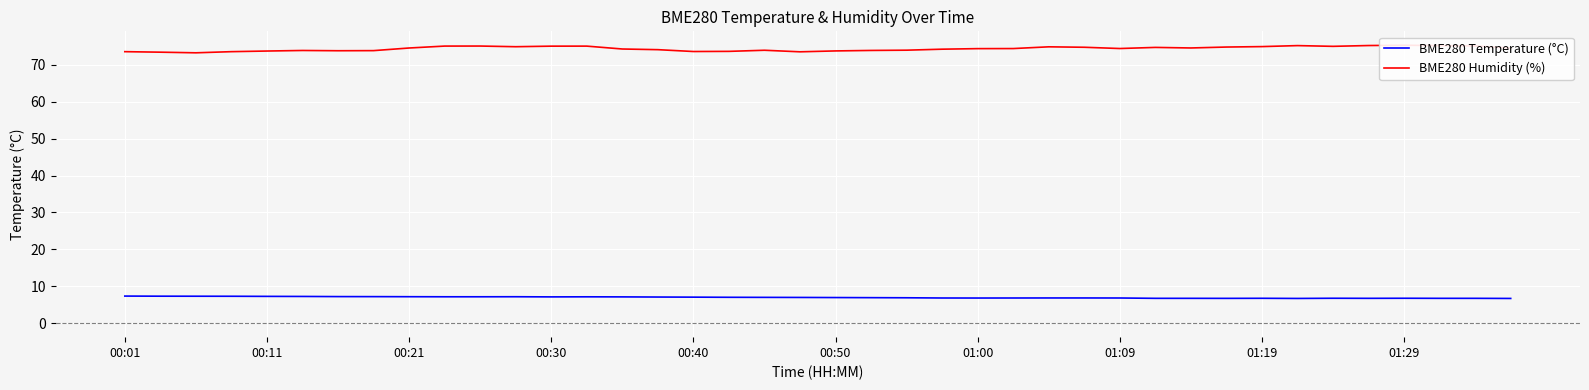

What is the value of the BME280 Temperature (°C) point at the 11th from the left?

7.2